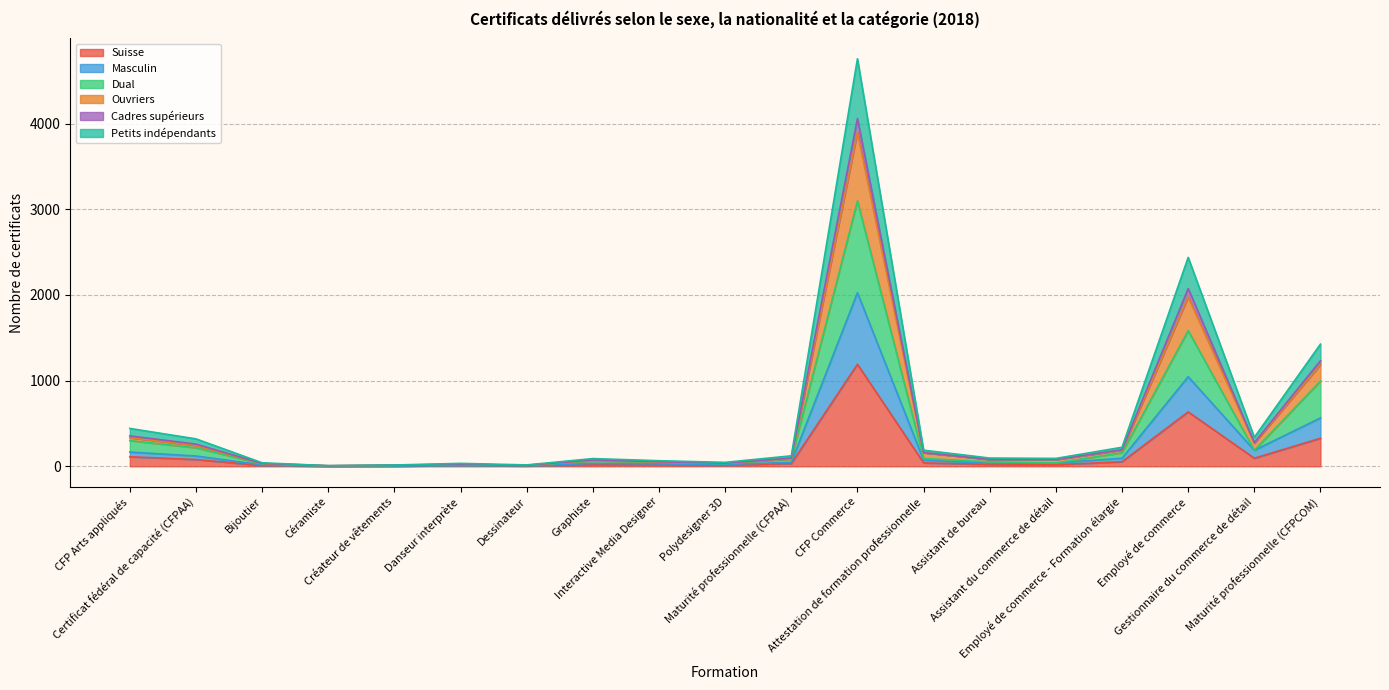

Which has a higher value, Danseur interprète or Dessinateur?

Danseur interprète